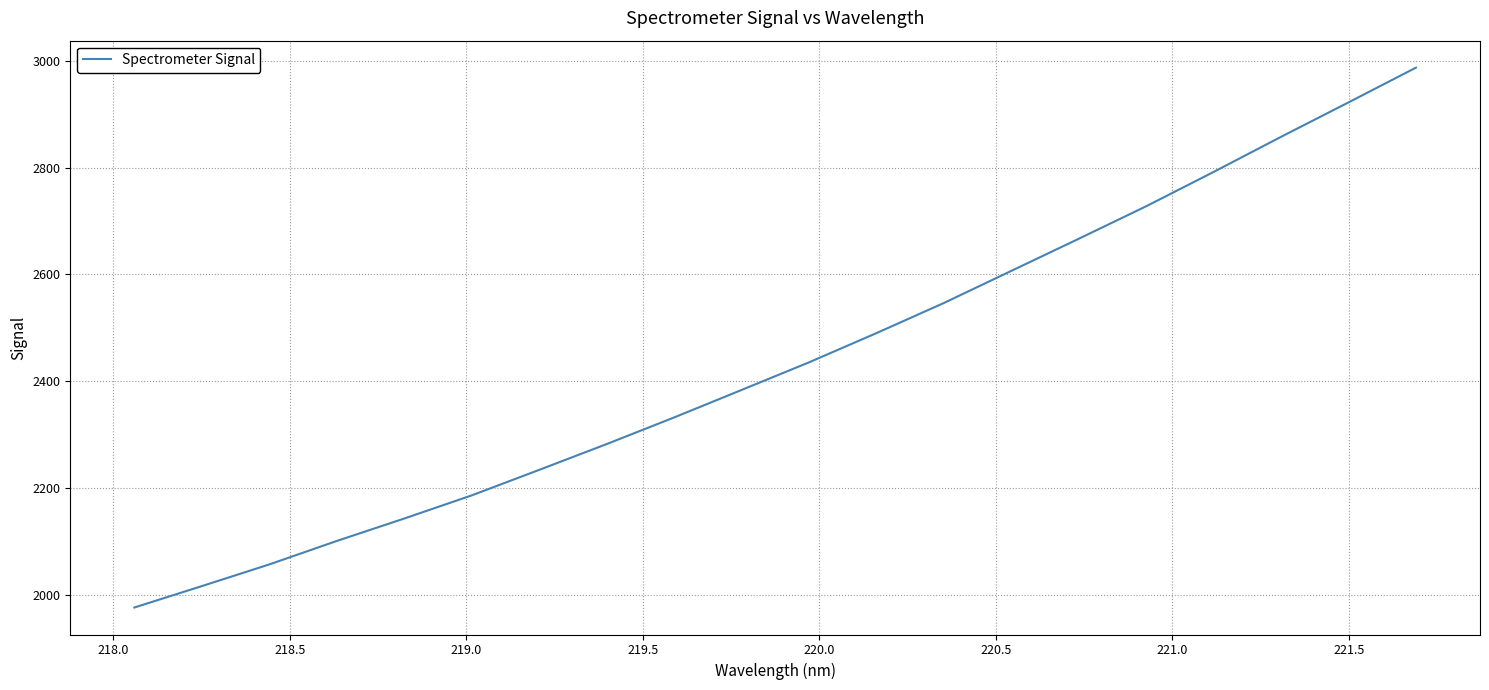

What is the difference between the maximum and minimum values?

1010.6